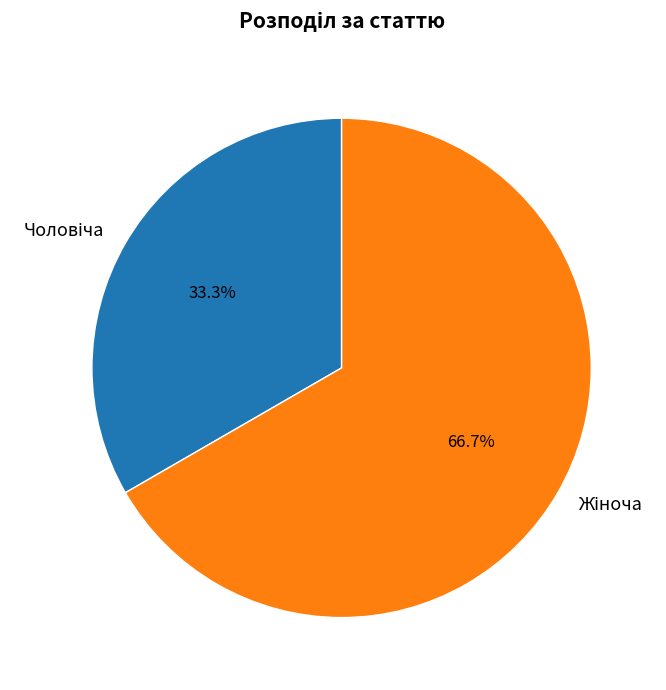

Does any single category account for the majority?

Yes